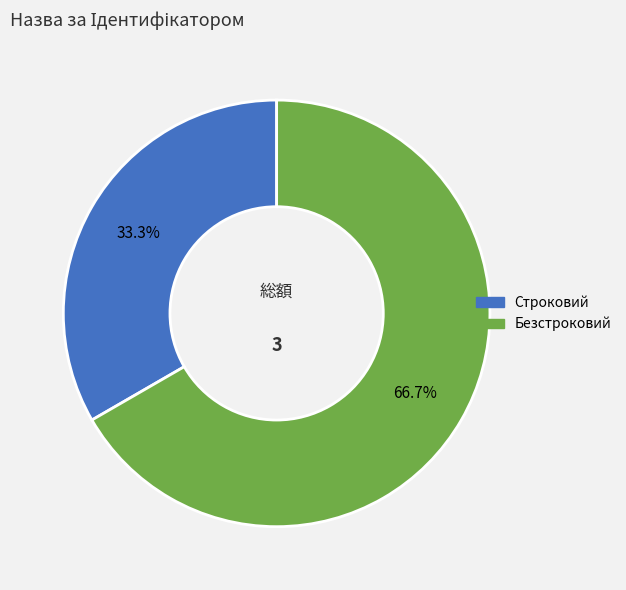

What is the total percentage of Безстроковий and Строковий?

100.0%